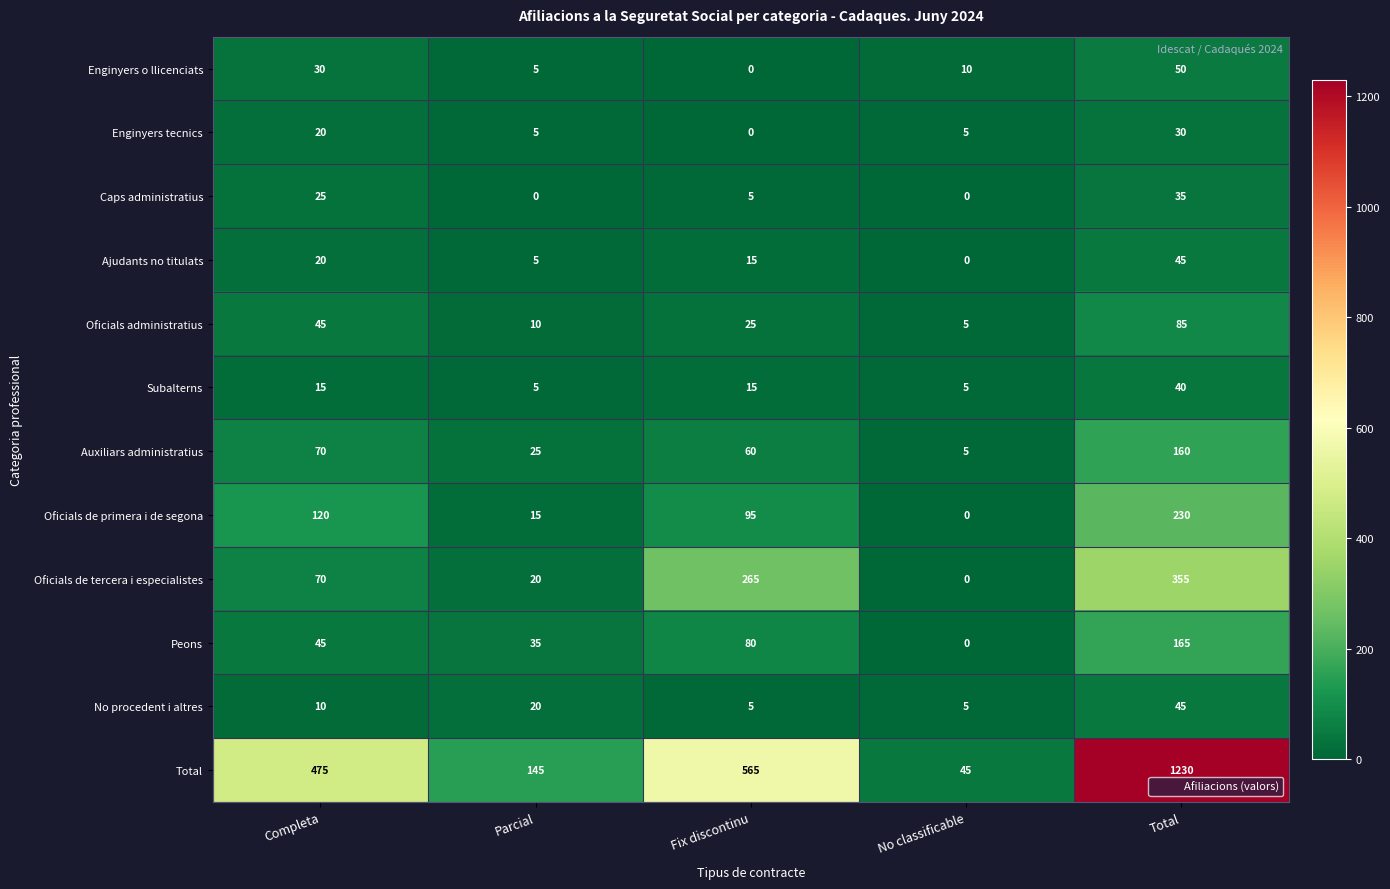

What is the average value of the Oficials de tercera i especialistes series?

142